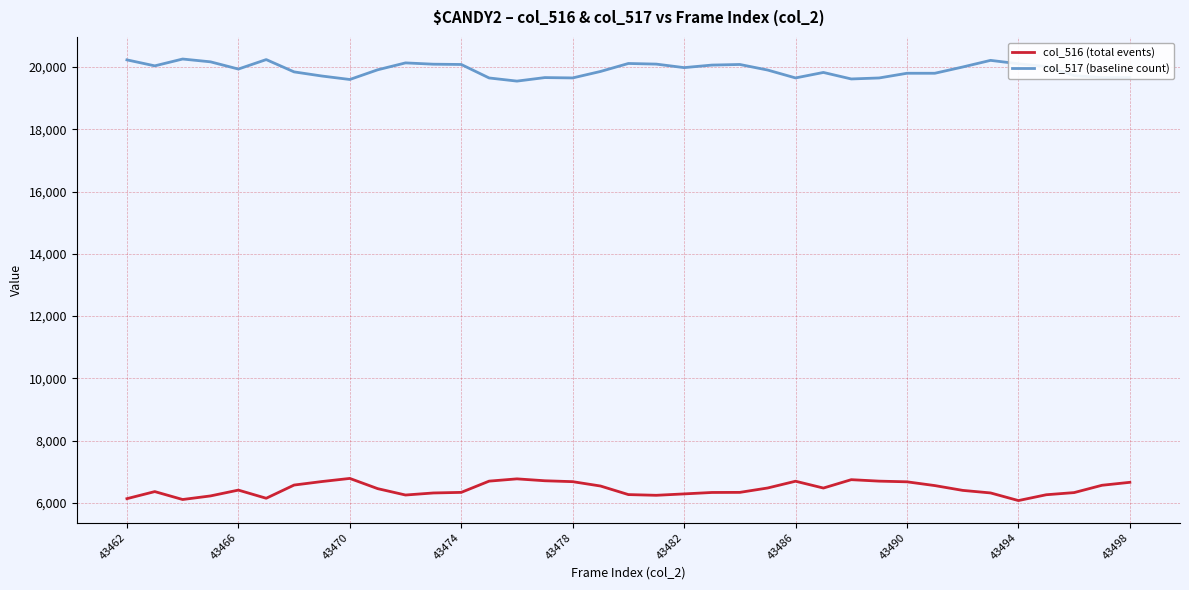

True or false: col_516 (total events) and col_517 (baseline count) intersect in this chart.

False